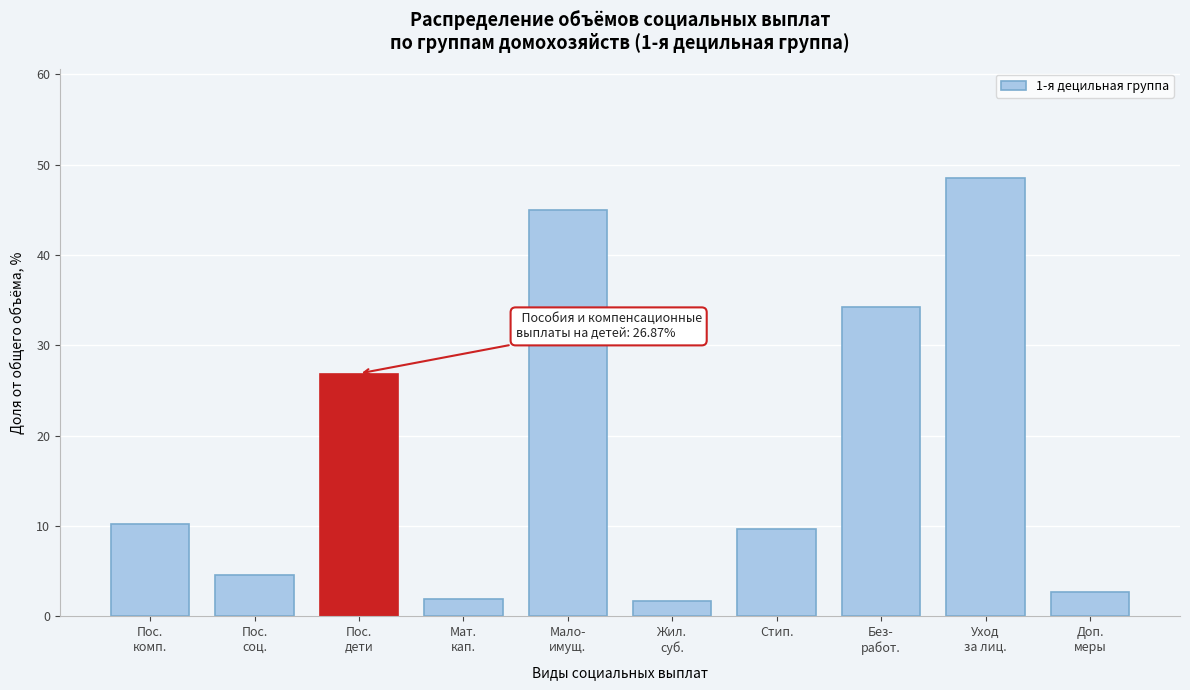

Reading right to left, transcribe all the data shown in this chart.

2.7	48.5	34.3	9.6	1.7	44.9	1.9	26.9	4.6	10.2